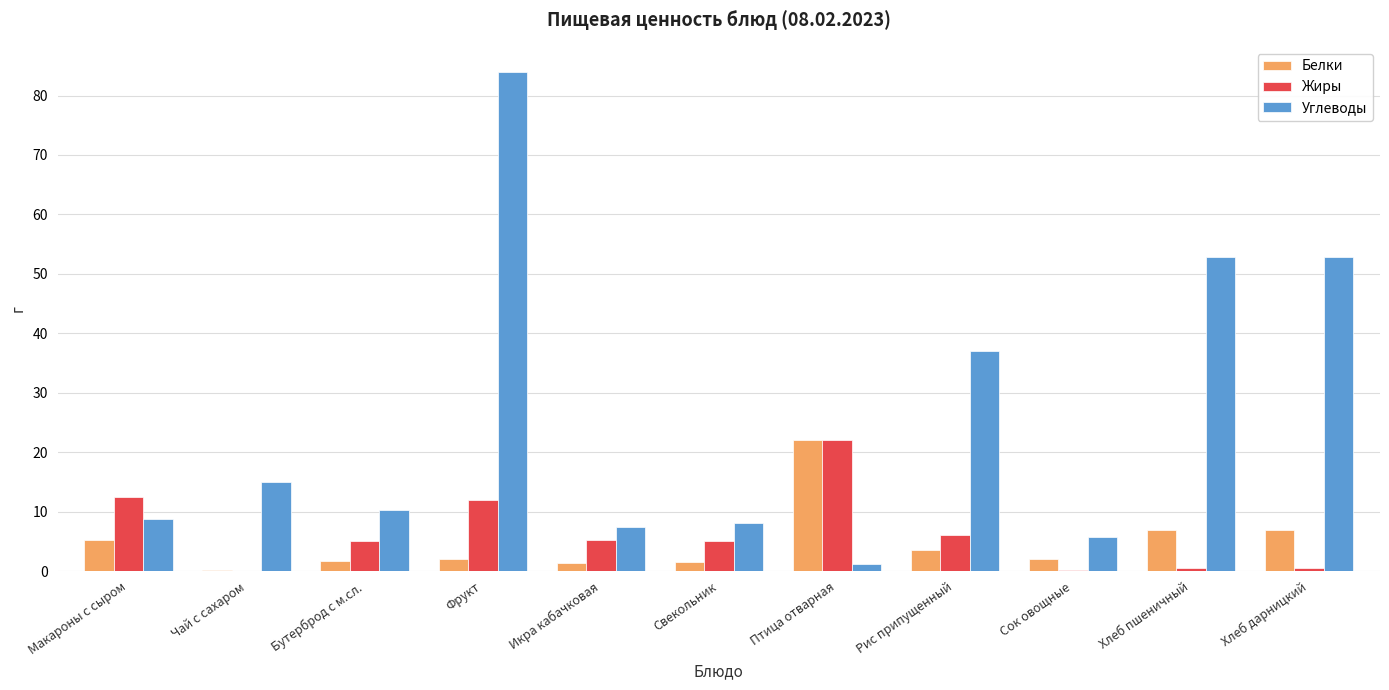

At which category is the sum across all series the highest?

Фрукт